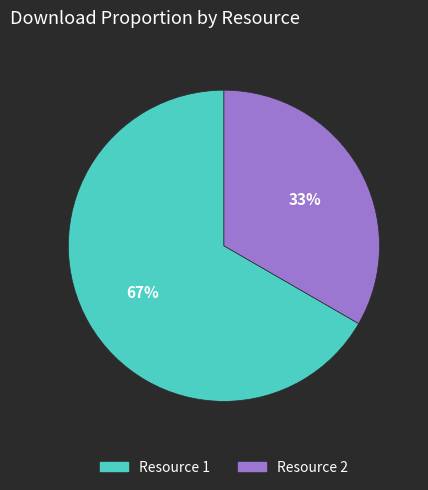

How many slices are in this pie chart?

2